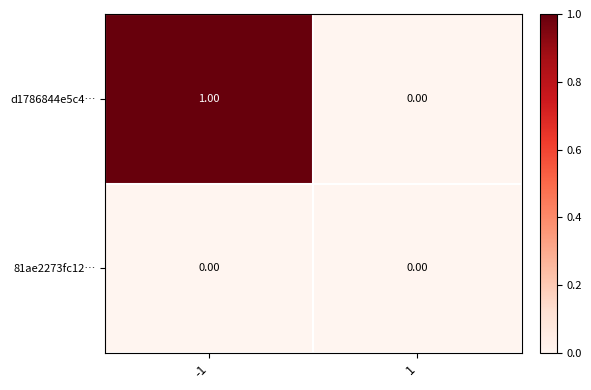

List the series in order of their peak value, highest first.

d1786844e5c4…, 81ae2273fc12…